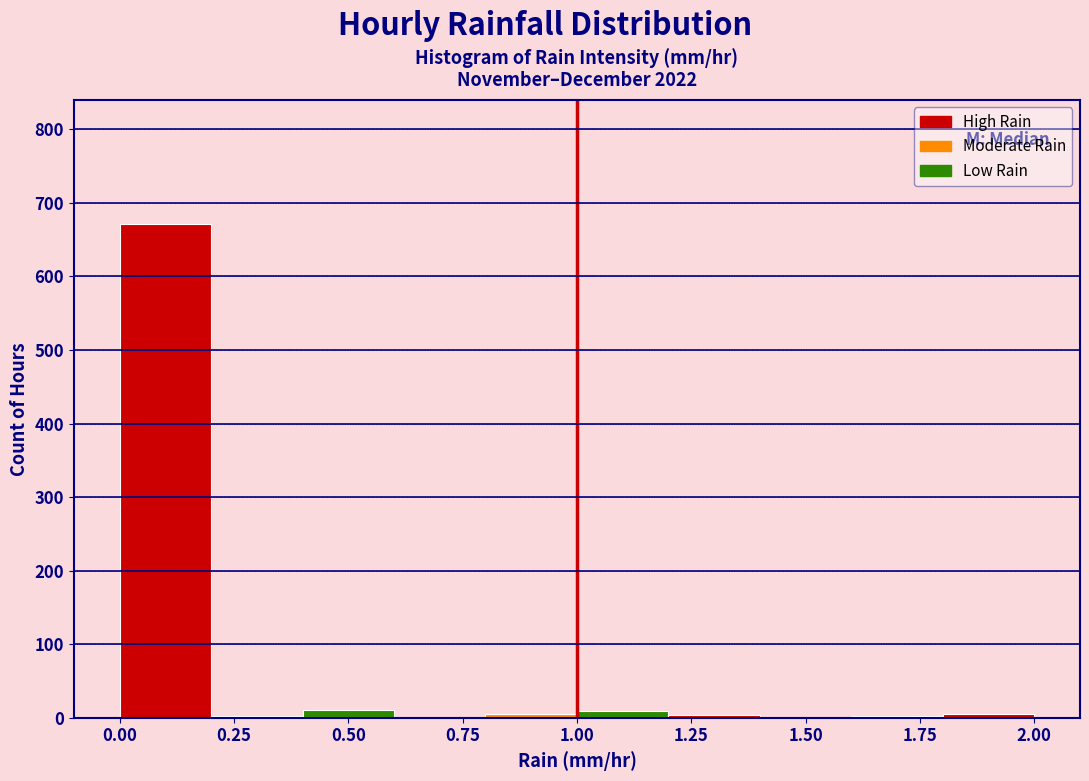

How tall is the bar that spans 0.0 to 0.2 on the x-axis? The values are not printed on the chart, so give them approximately, as read against the axis.

670